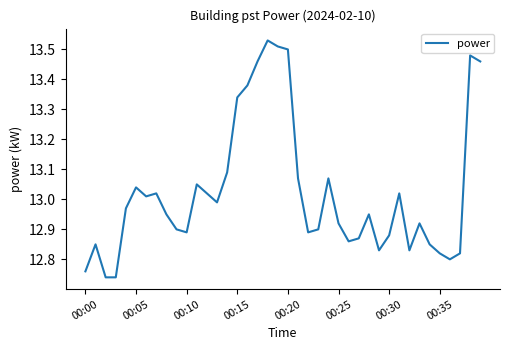

What is the difference between the maximum and minimum values?

0.8